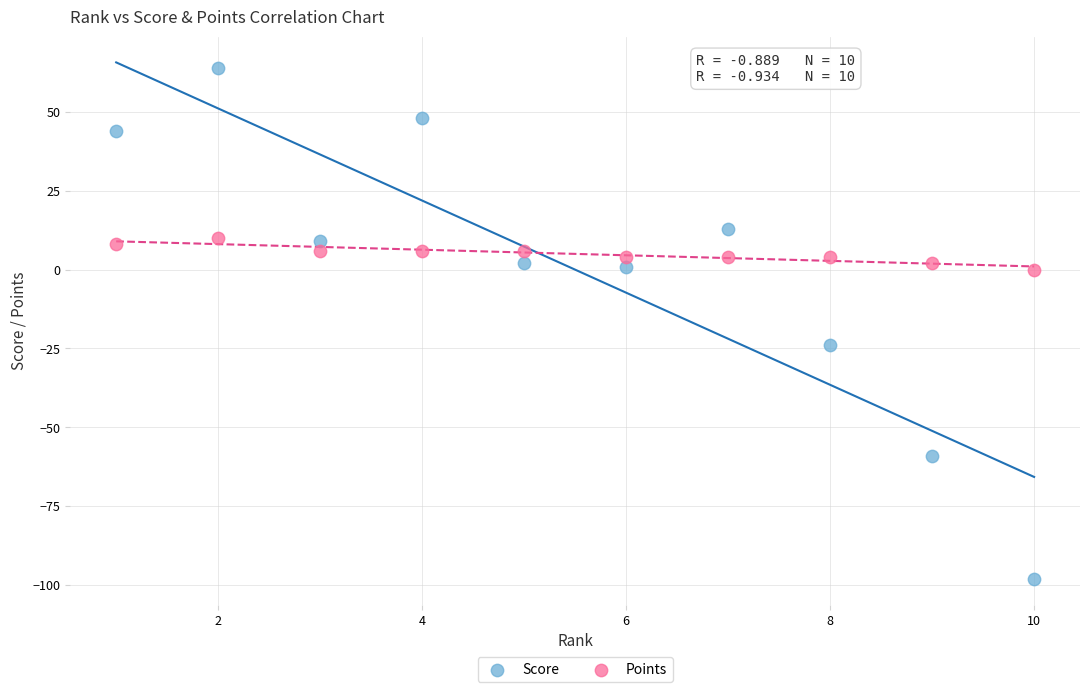

Which series contains the lowest Y value?

Score